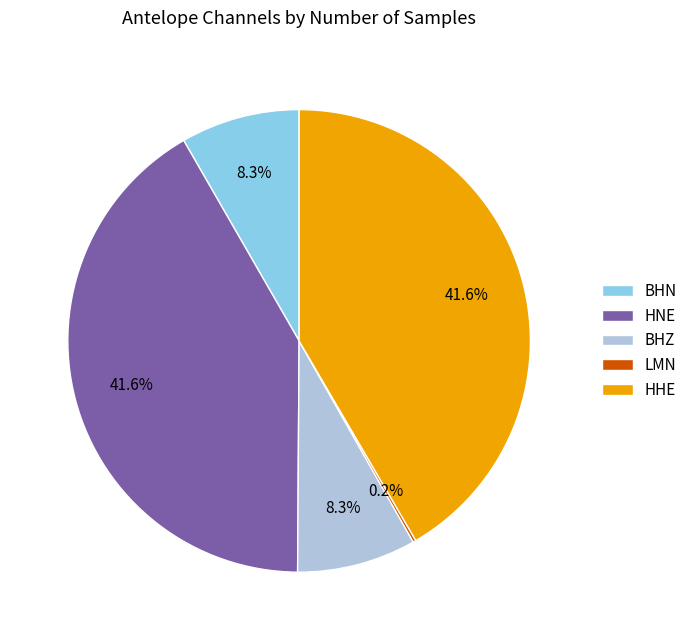

Is HNE the majority of the pie?

No